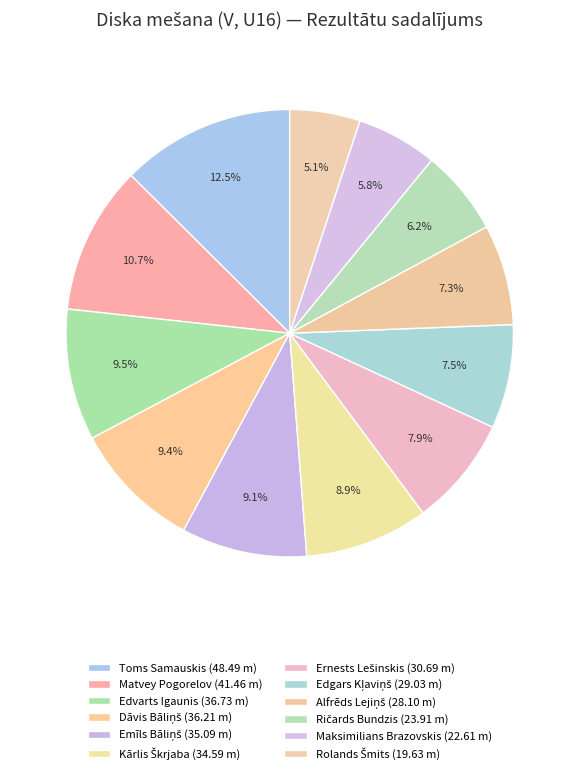

What portion of the pie excludes Edvarts Igaunis?

90.5%